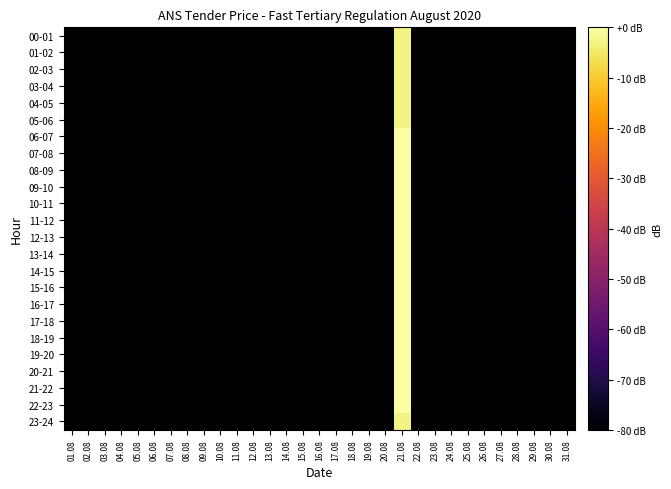

Which series has the largest total across all categories?

06-07